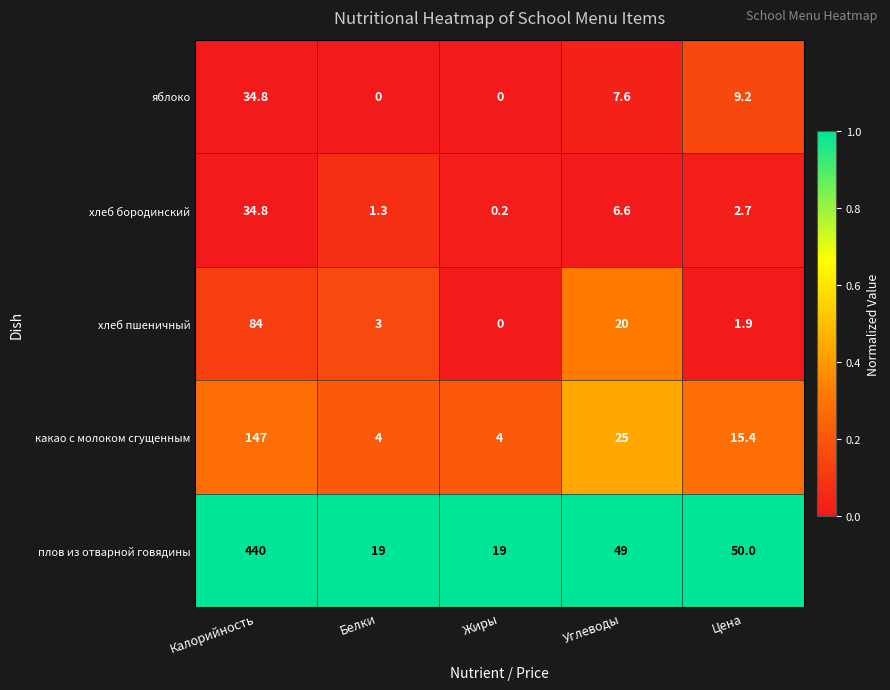

Where is какао с молоком сгущенным nearest to the value 75?

Углеводы